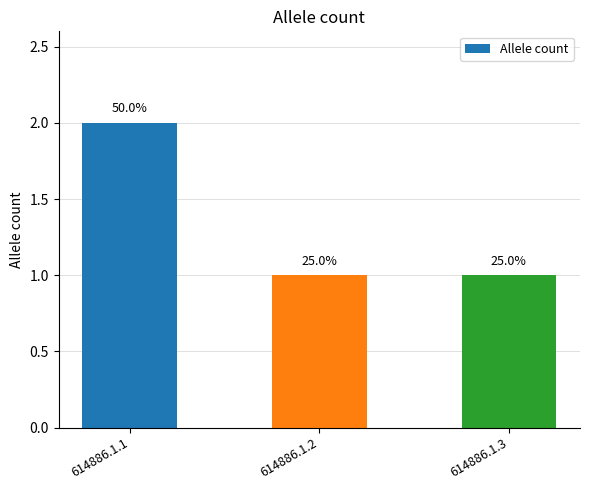

How many bars are there in total?

3